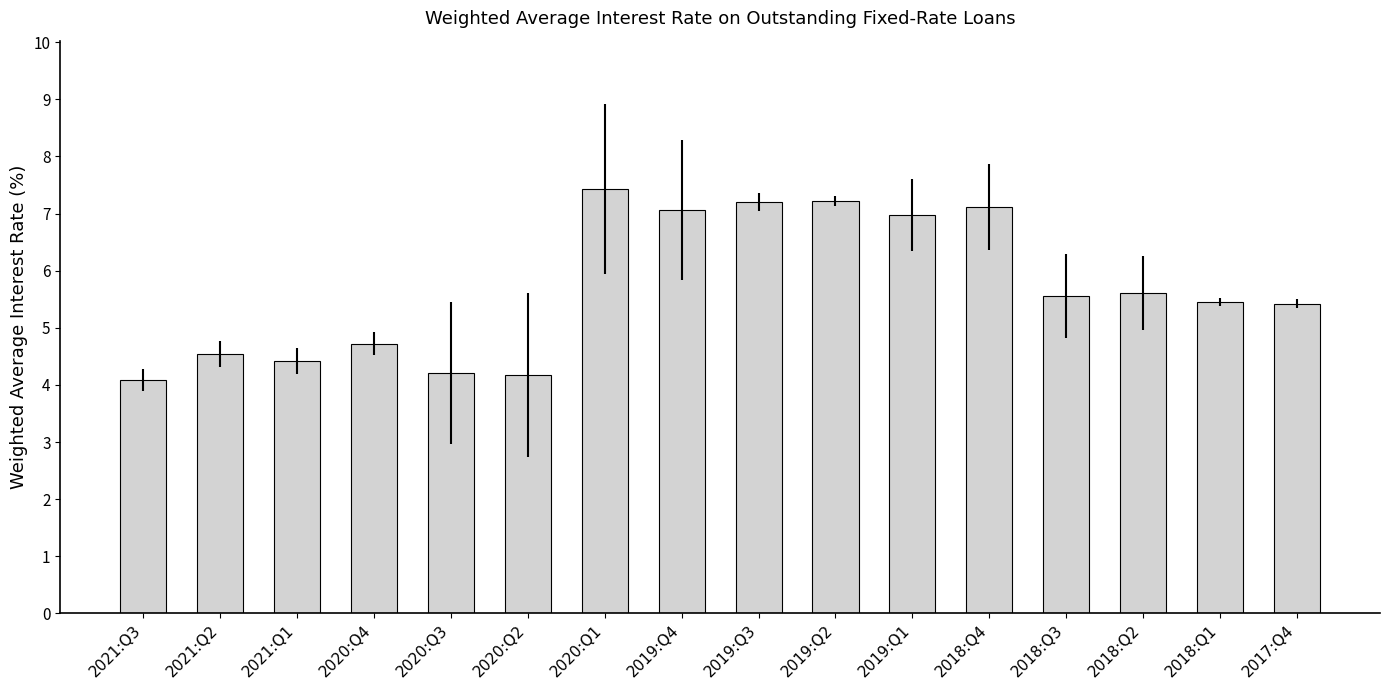

What is the difference between the maximum and second lowest values?

3.3